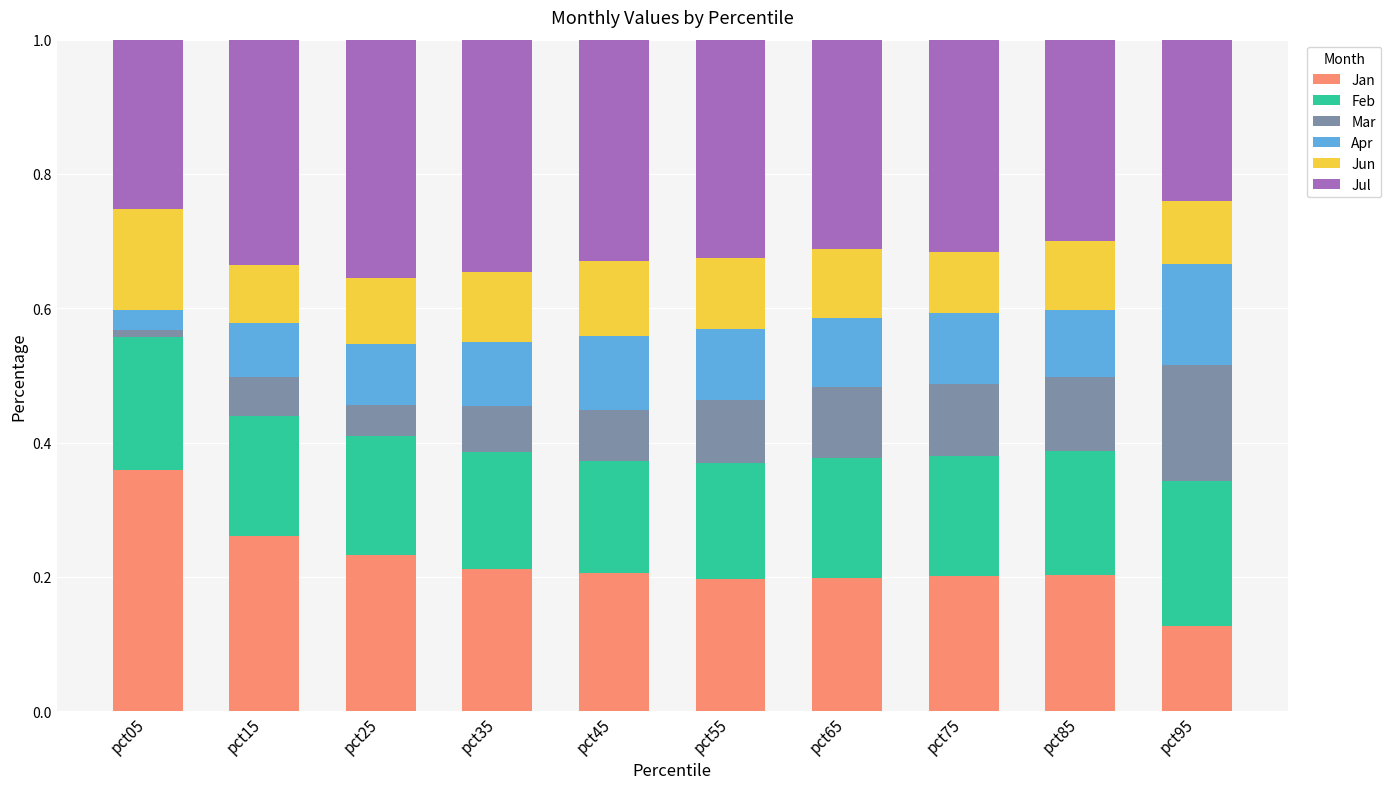

At which label does Jan reach its peak?

pct05